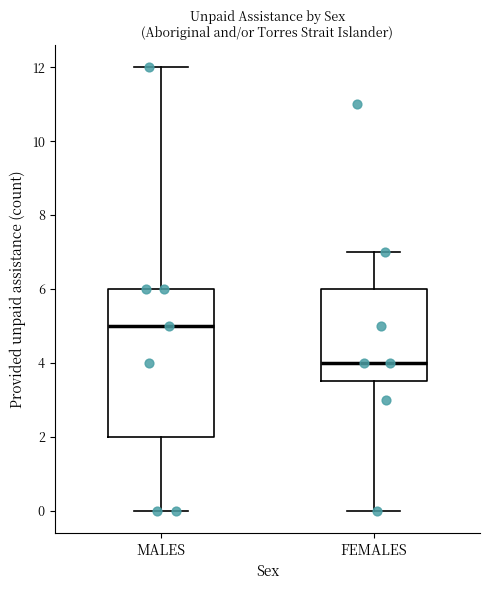

Where does the lower whisker of the box for FEMALES end on the y-axis? The values are not printed on the chart, so give them approximately, as read against the axis.

0.0